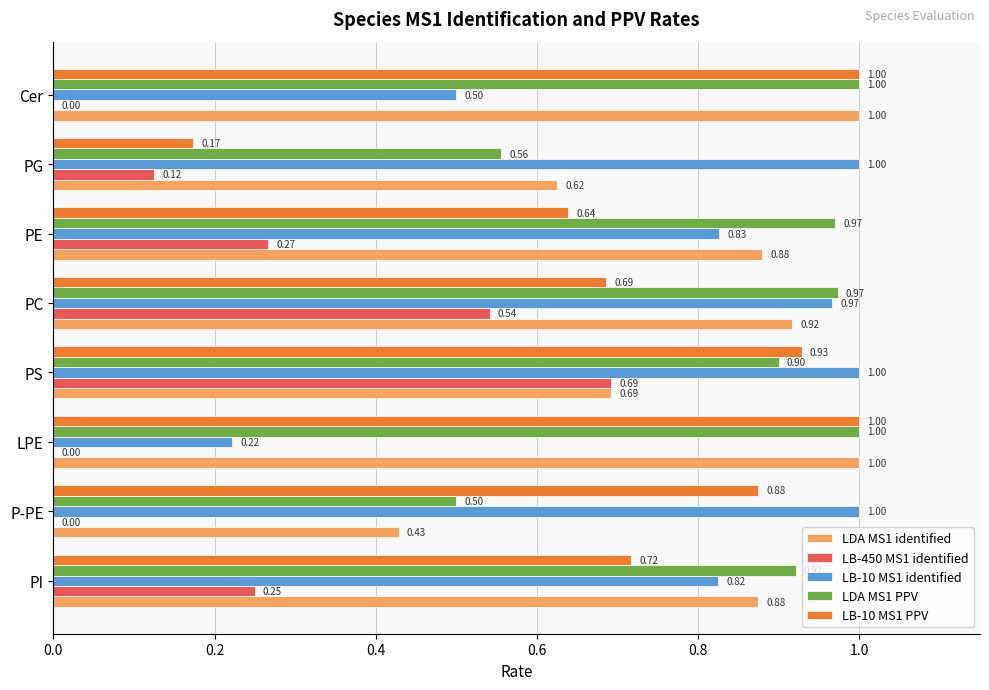

At which label is LDA MS1 PPV closest to 0?

P-PE